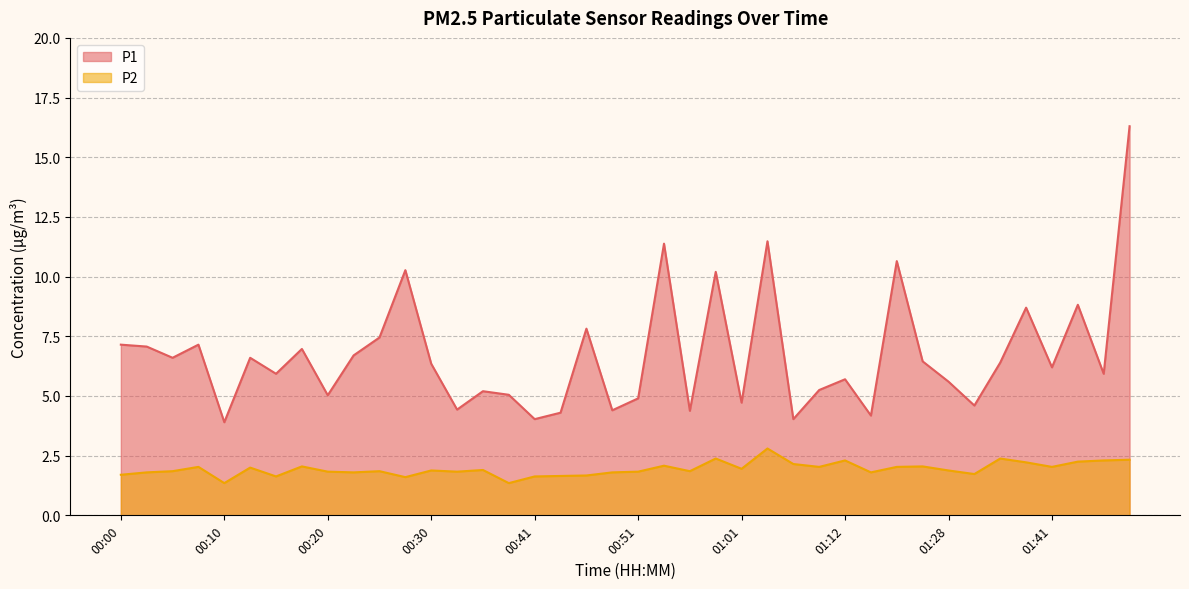

What is the sum of all P2 values?

77.6